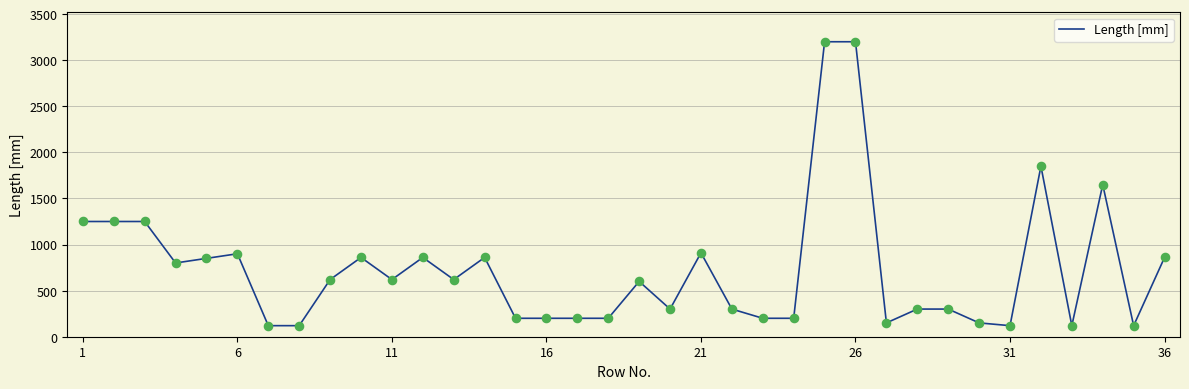

What is the smallest value displayed?

120